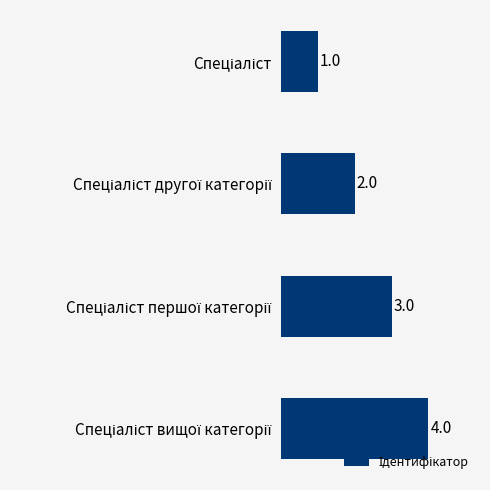

What is the difference between the maximum and minimum values?

3